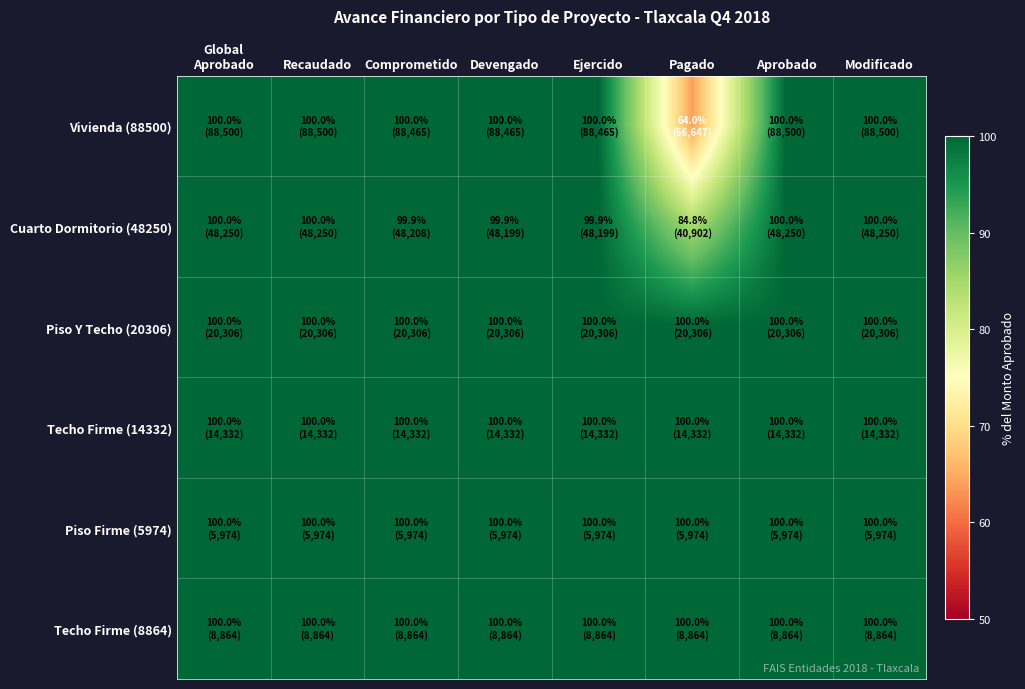

What is the minimum value shown in the chart?

64.0